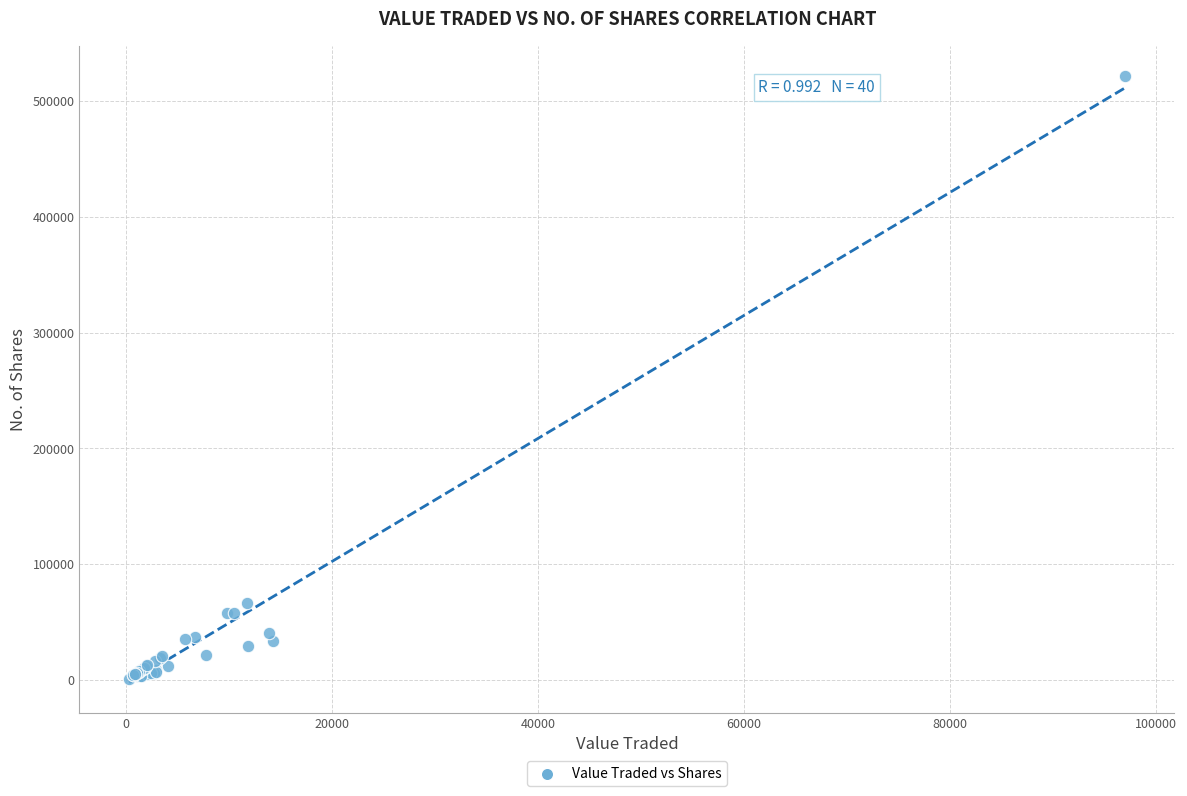

What Y value in the scatter plot is closest to 261153?

66927